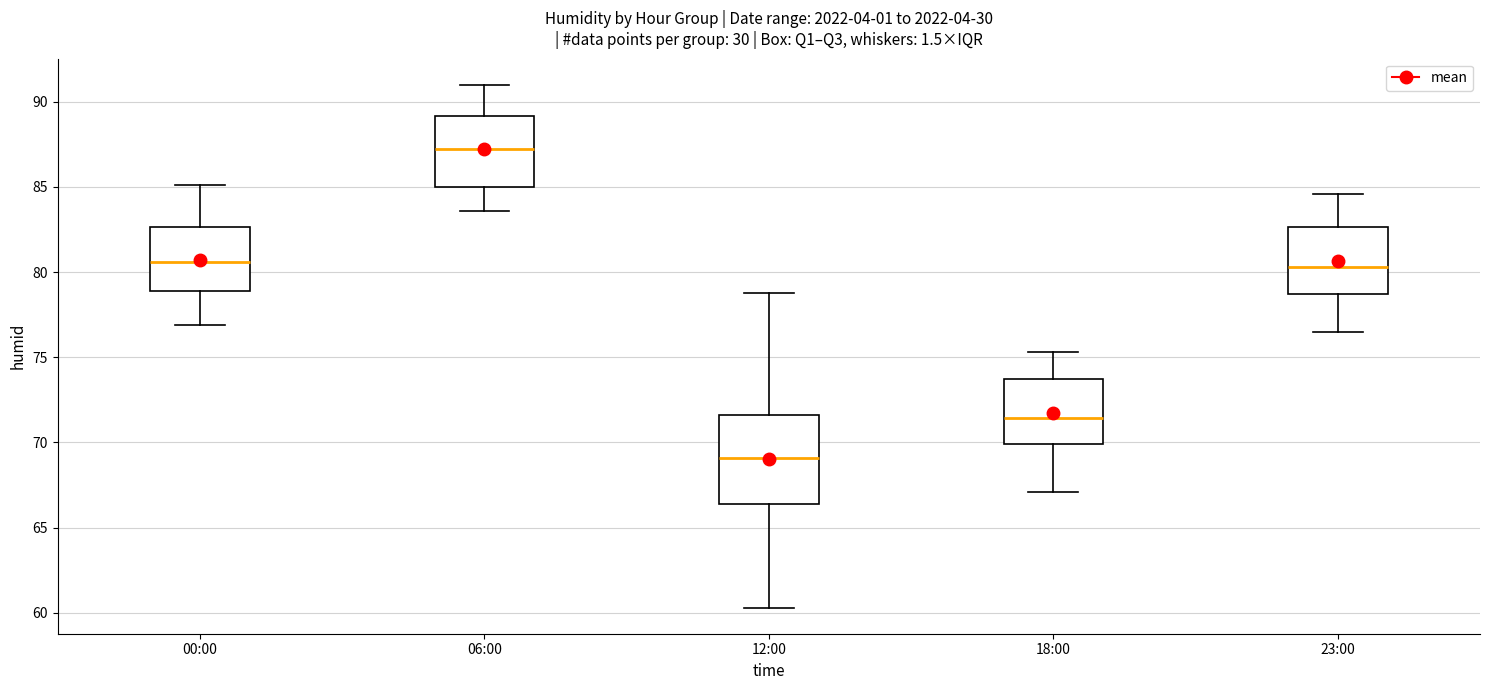

Comparing the boxes themselves (not the whiskers), which one is the tallest?

12:00